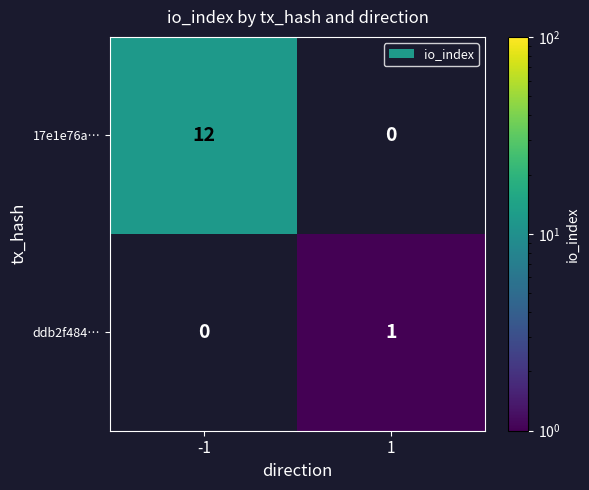

The value of ddb2f484… at 1 is 0. True or false?

False